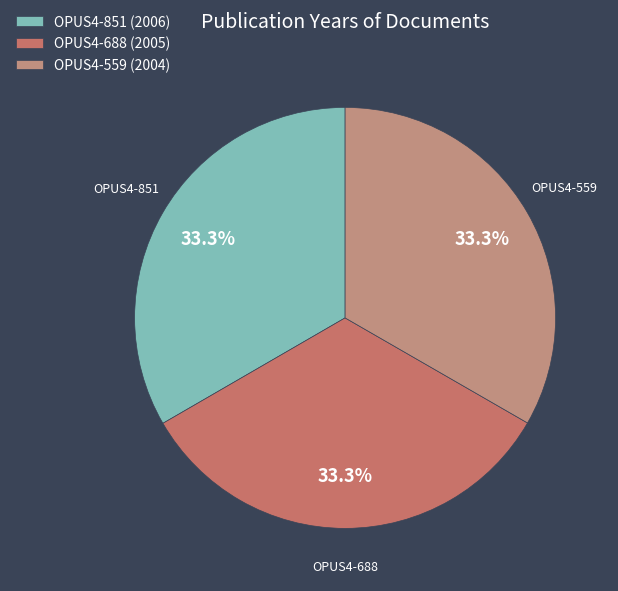

What percentage is the OPUS4-851 slice, to the nearest percent?

33%